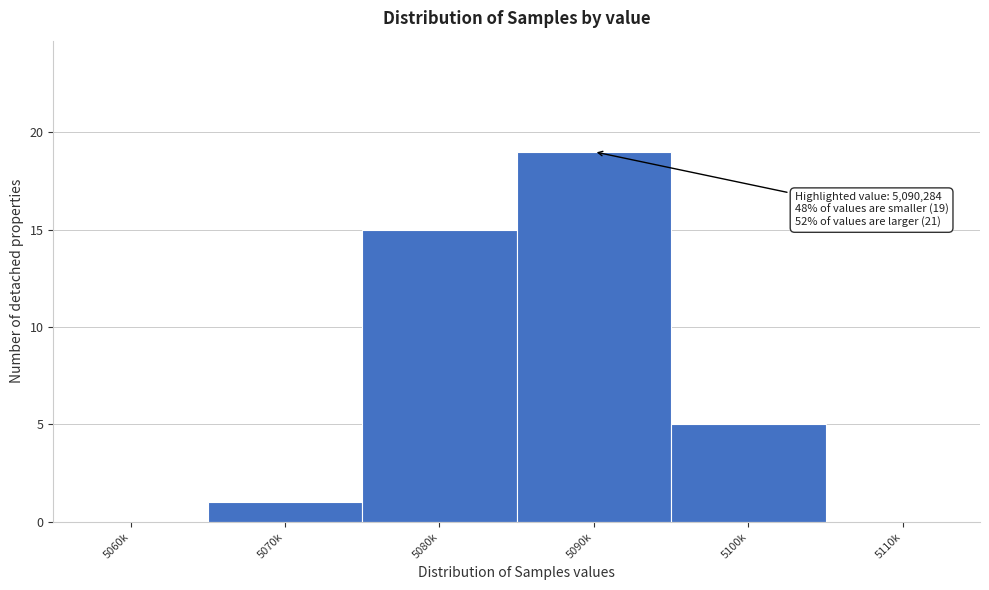

Reading left to right, transcribe all the data shown in this chart.

5060k=0	5070k=1	5080k=15	5090k=19	5100k=5	5110k=0